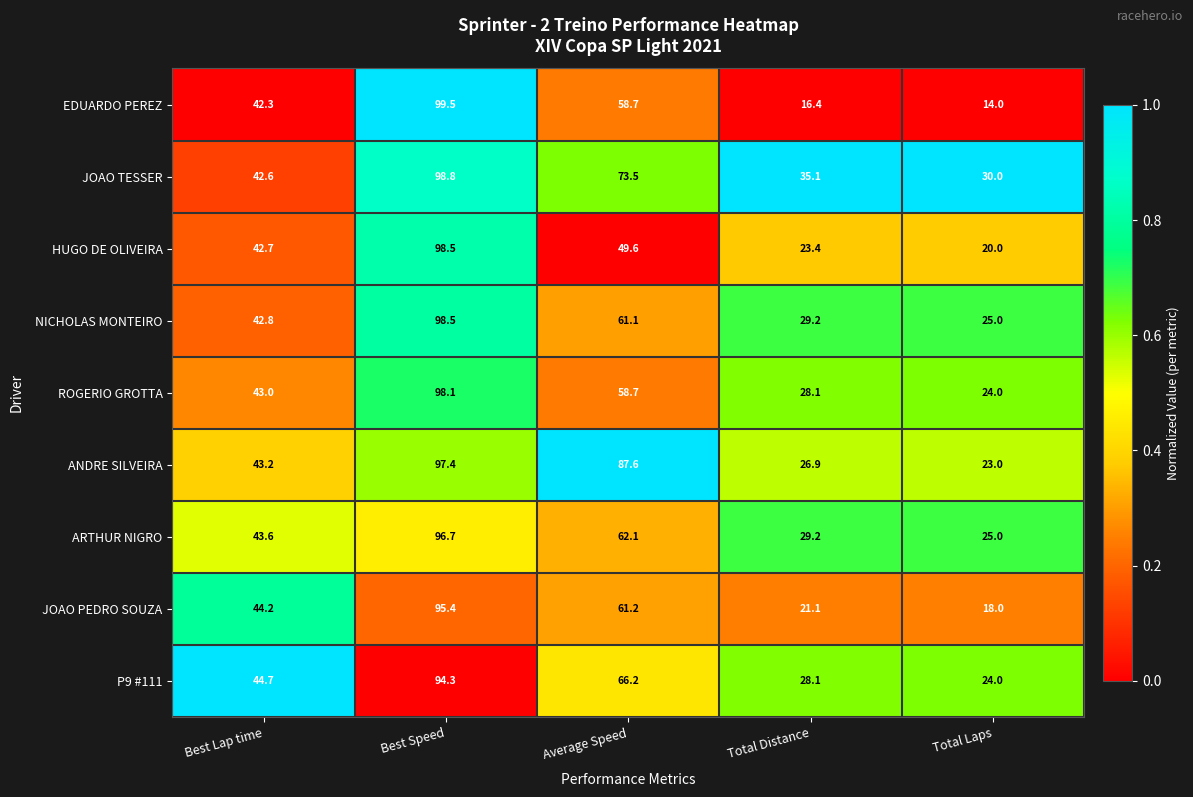

Which label corresponds to the largest value in the chart?

Best Speed